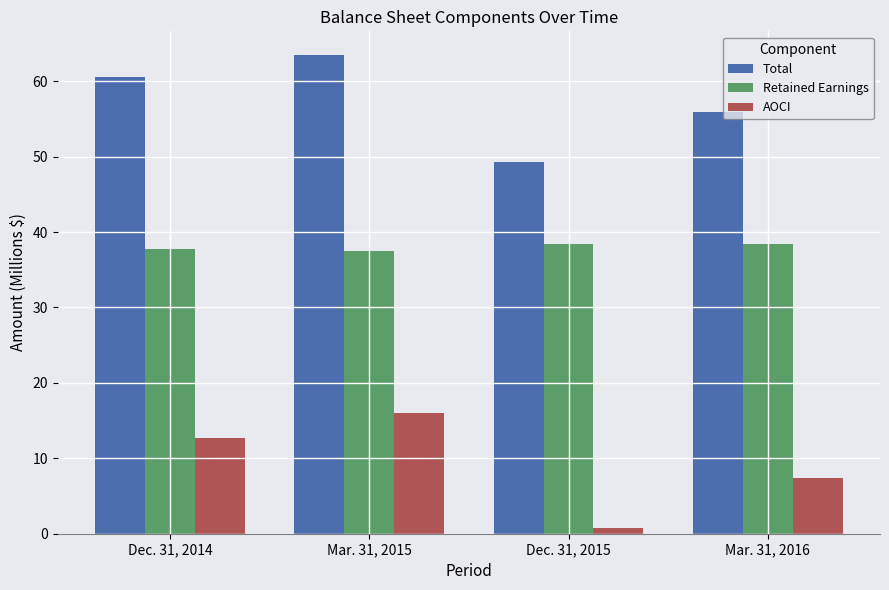

Read the Retained Earnings value at Dec. 31, 2015.

38.5